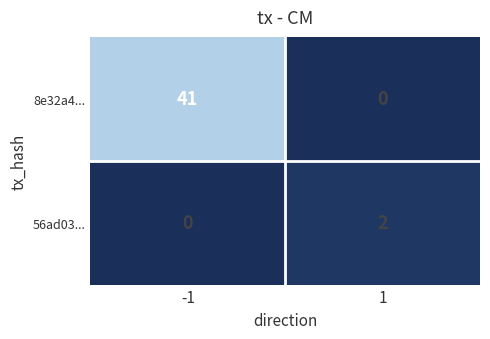

What is the greatest value displayed?

41